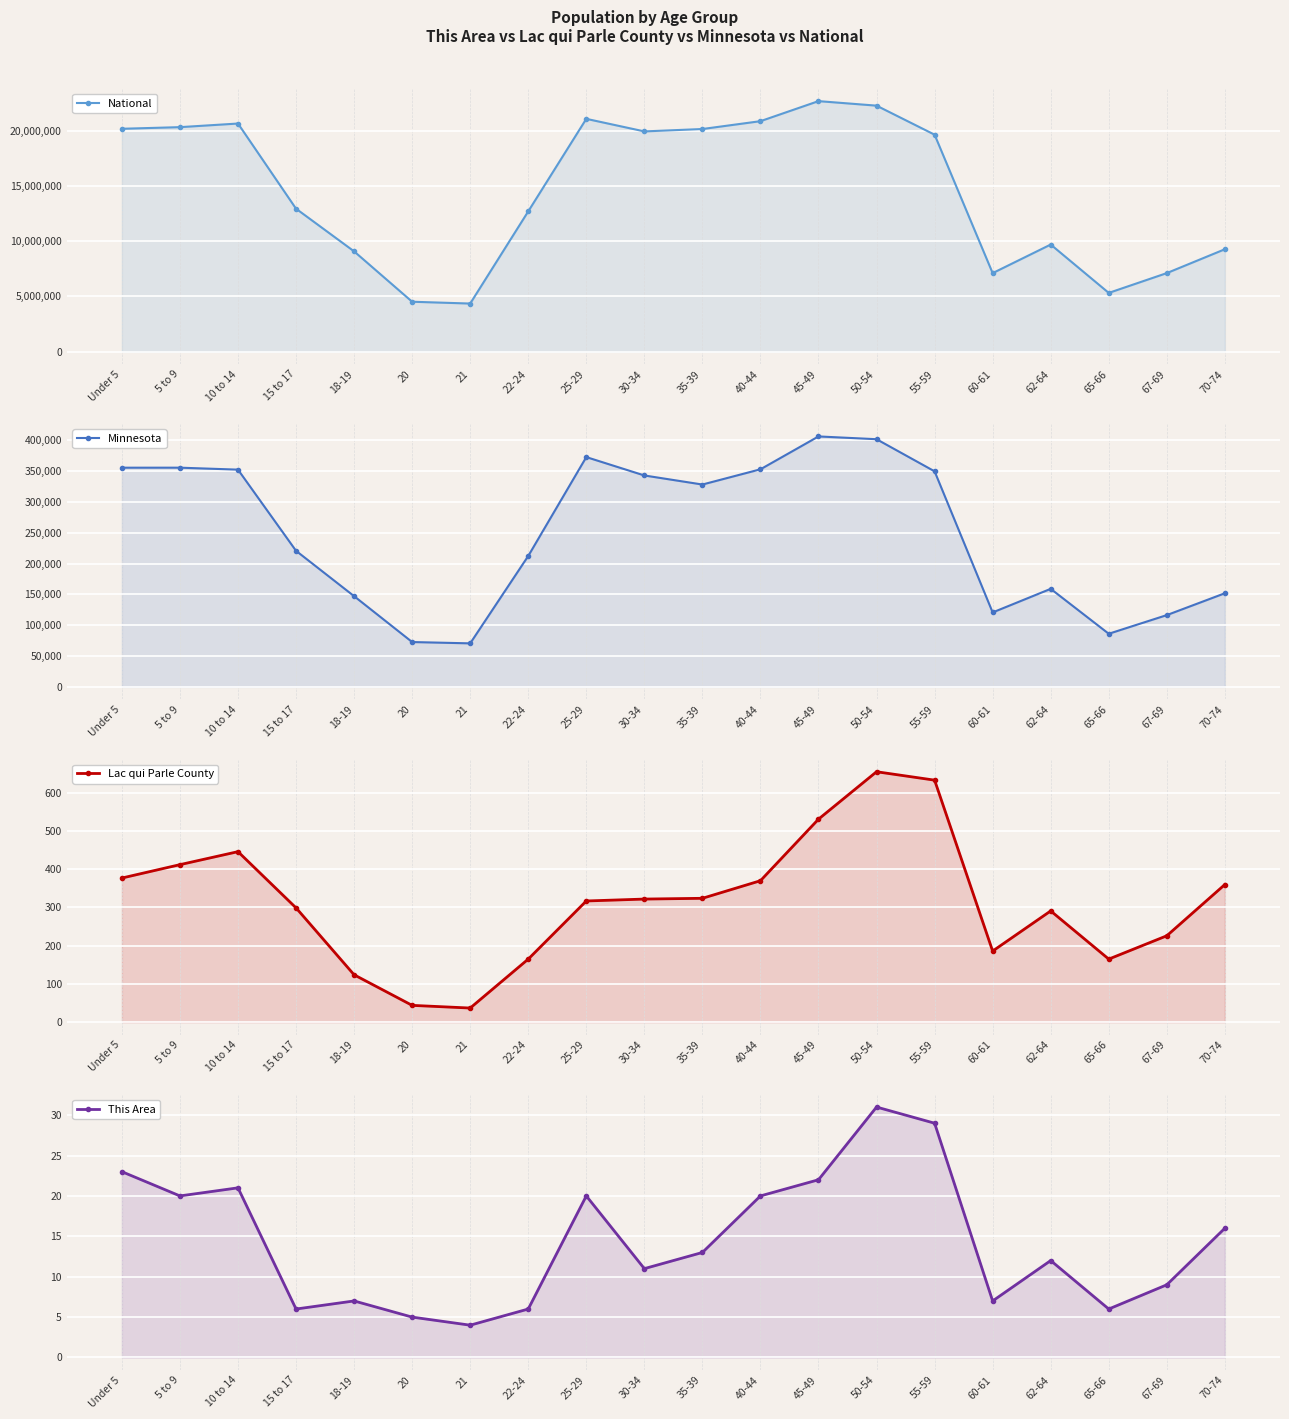

What is the label of the 9th point from the right?

40-44